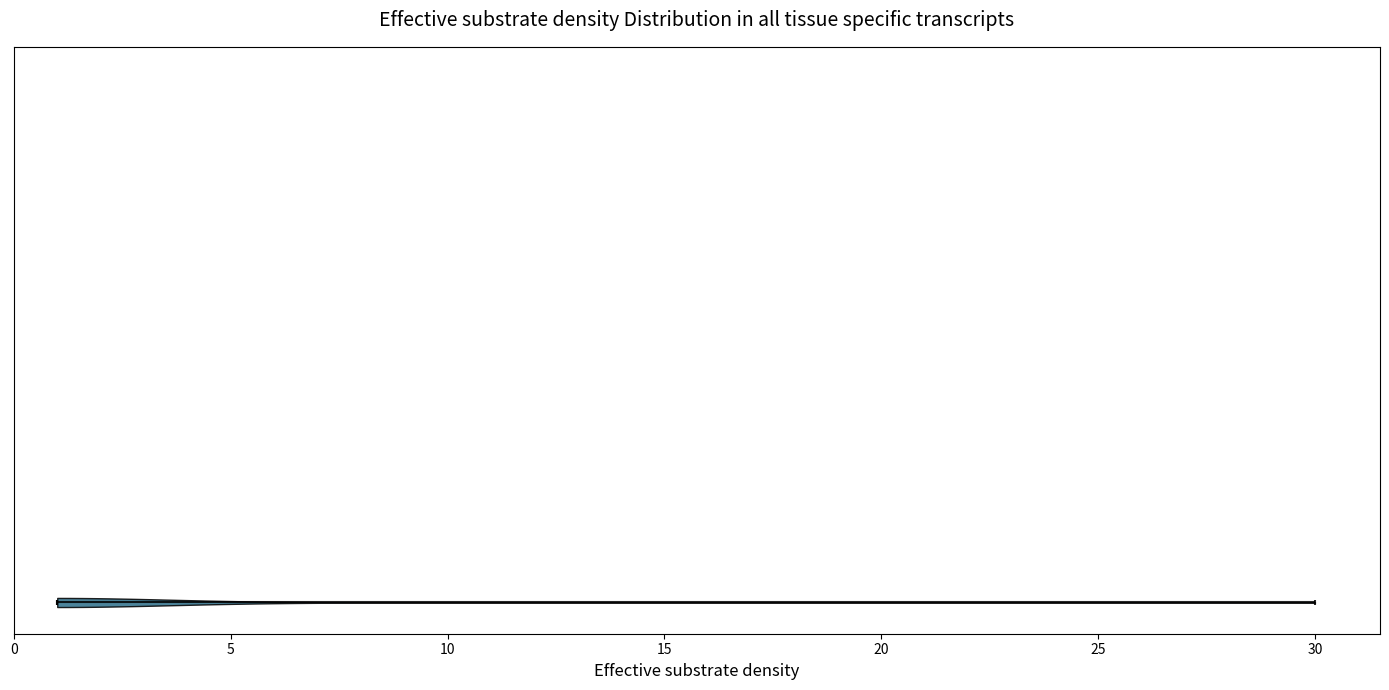

Where does the median line of the violin sit on the x-axis? The values are not printed on the chart, so give them approximately, as read against the axis.

1